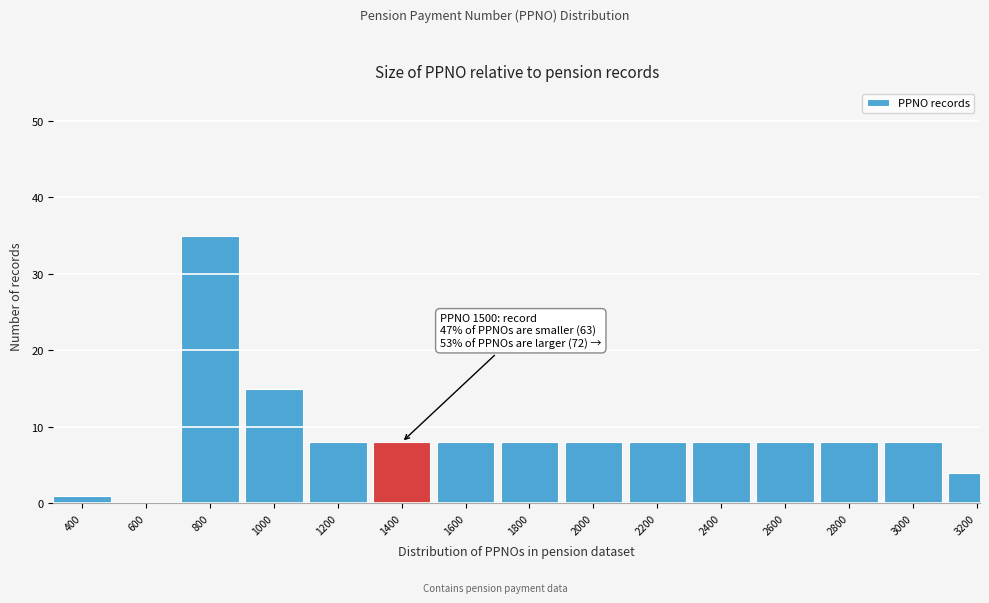

Reading left to right, what are all the values shown in this chart?

400=1	600=0	800=35	1000=15	1200=8	1400=8	1600=8	1800=8	2000=8	2200=8	2400=8	2600=8	2800=8	3000=8	3200=4